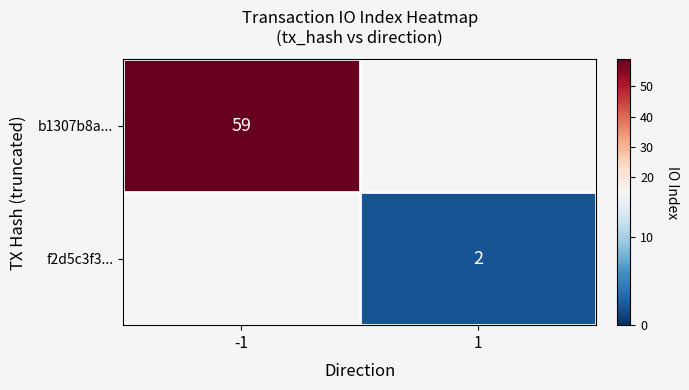

The b1307b8a... series shows 92 at -1. True or false?

False